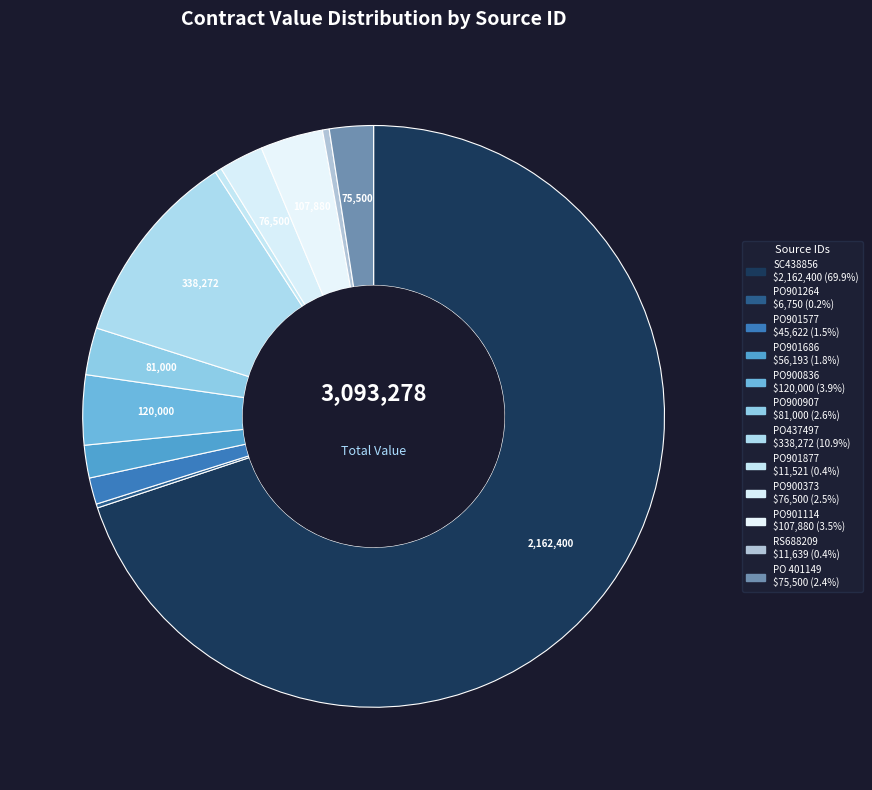

The SC438856 slice represents 70% of the pie. True or false?

True